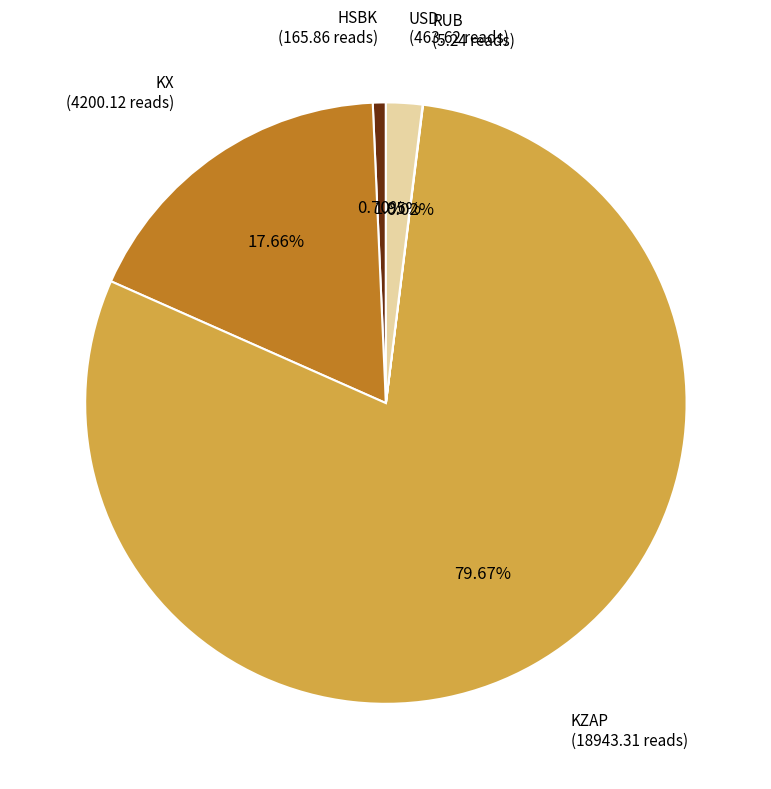

Which slice is the largest?

KZAP